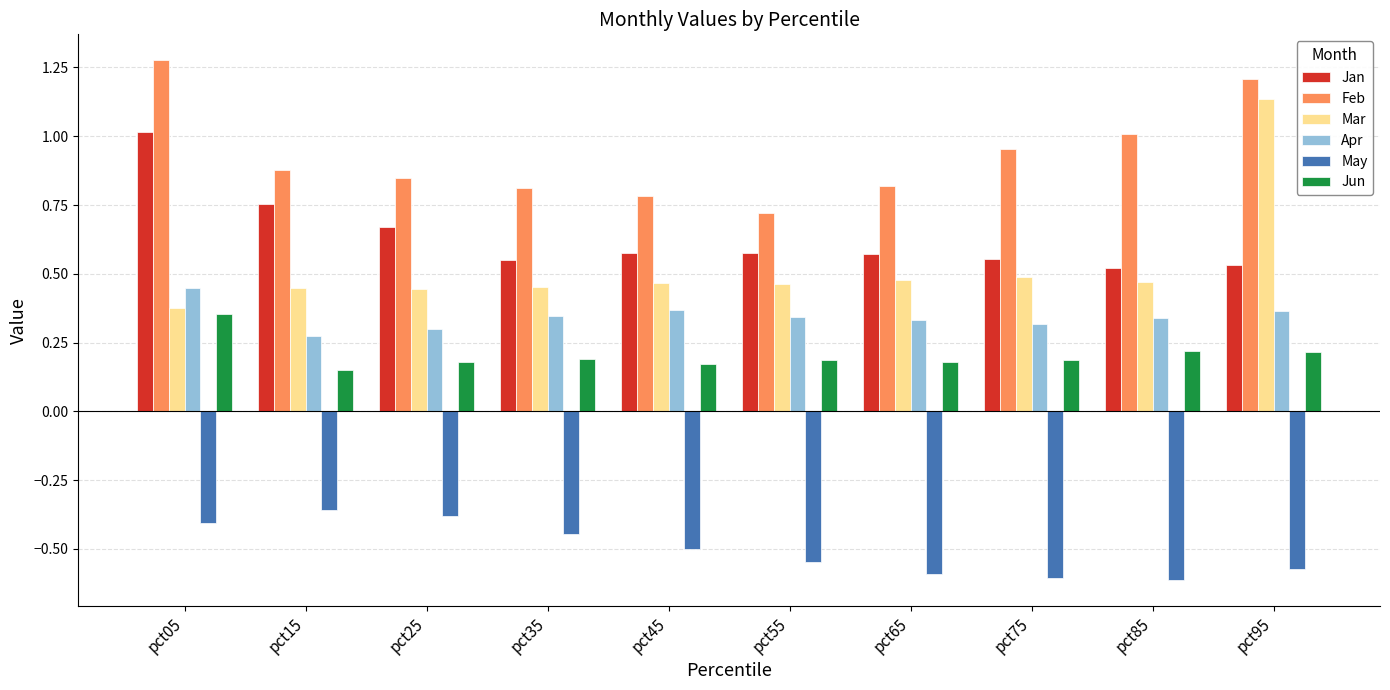

How many bars are there in each group?

6